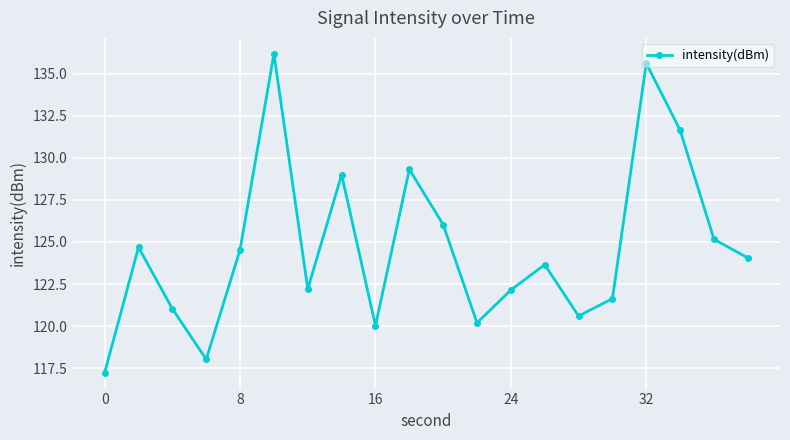

What is the smallest value displayed?

117.2